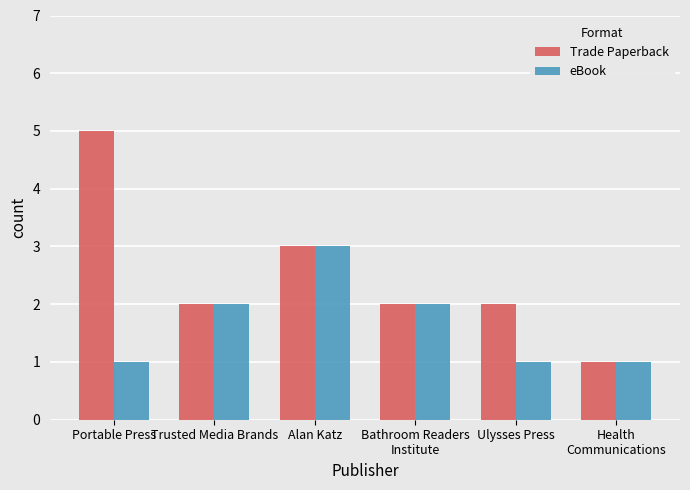

Reading right to left, what are all the values shown in this chart?

Trade Paperback: 1	2	2	3	2	5
eBook: 1	1	2	3	2	1